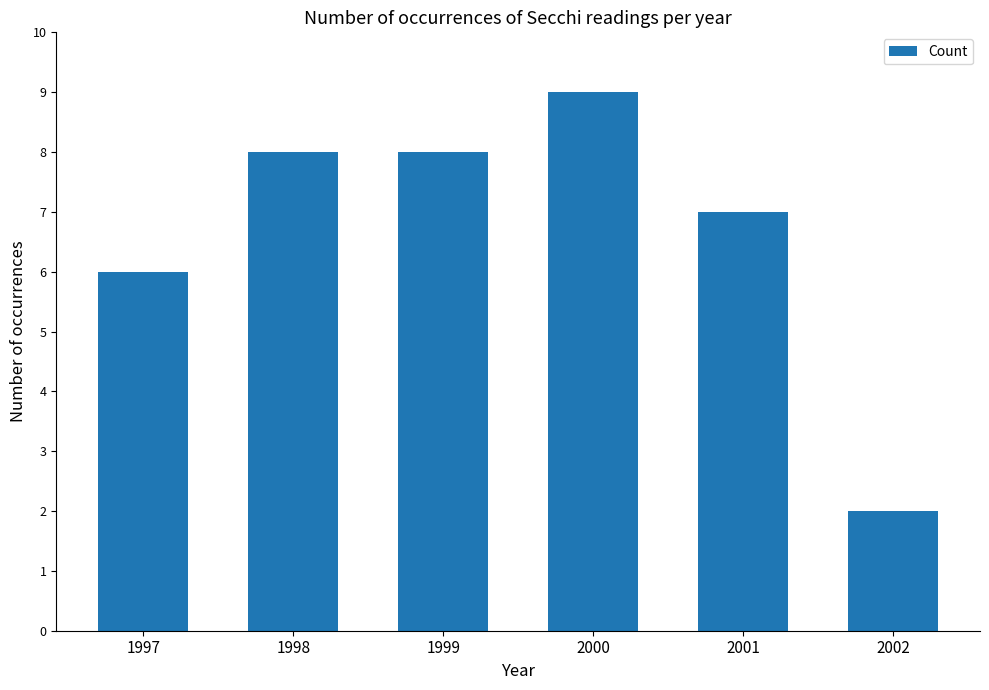

Reading left to right, what are all the values shown in this chart?

1997=6	1998=8	1999=8	2000=9	2001=7	2002=2